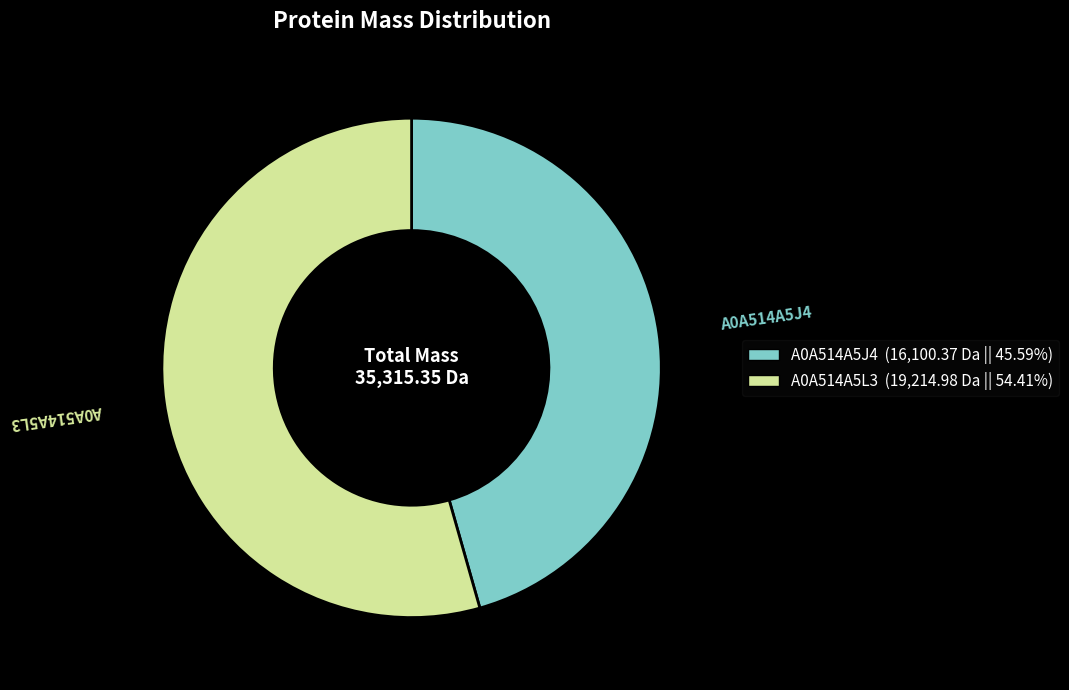

Is it true that A0A514A5J4 is 60% of the pie?

False